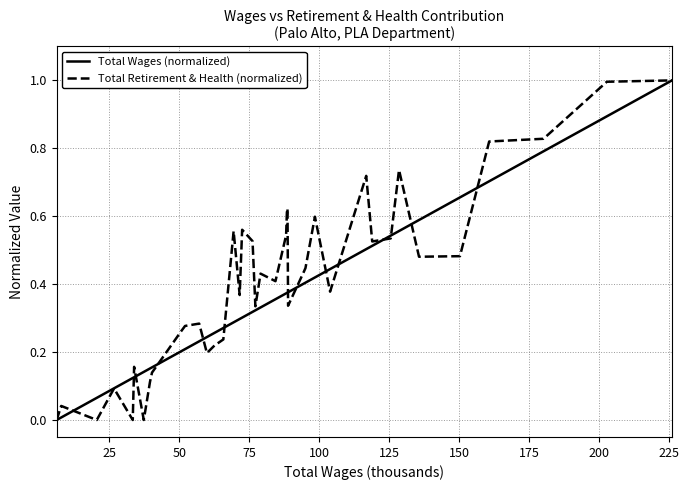

Which series has the largest total across all categories?

Total Retirement & Health (normalized)